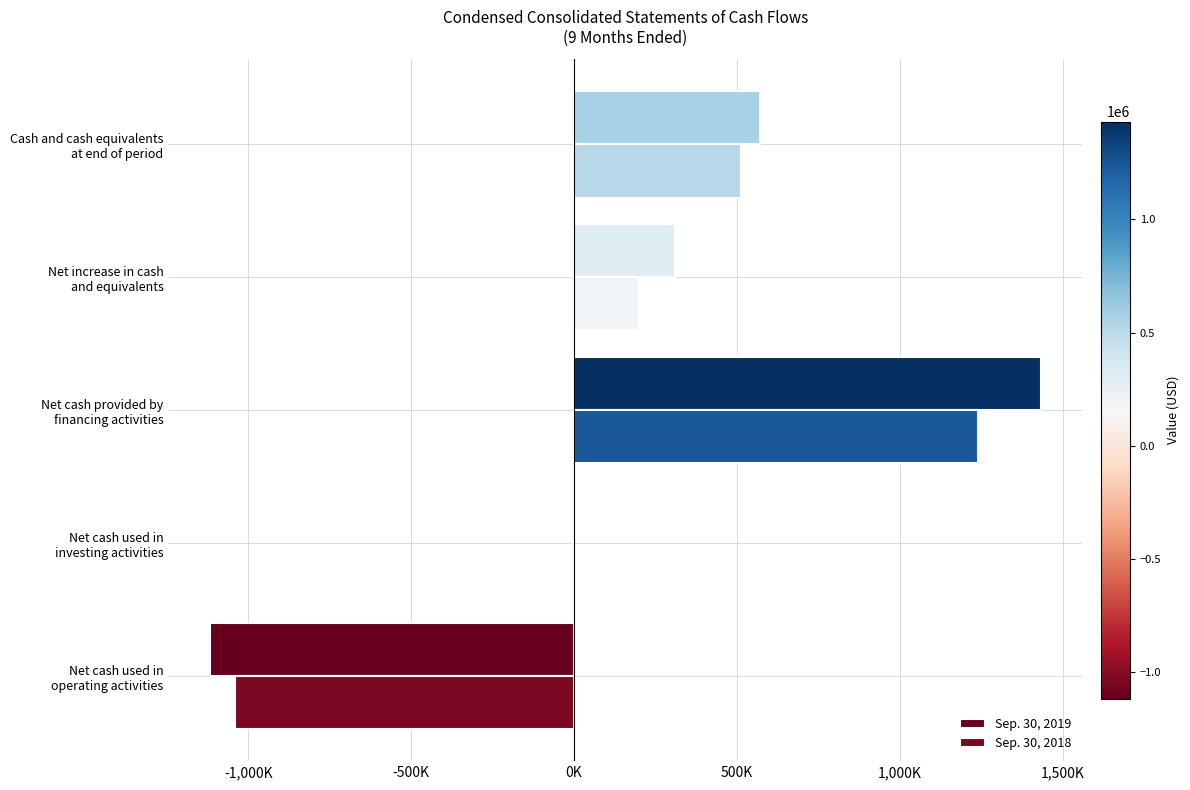

What is the sum of all Sep. 30, 2018 values?

908272